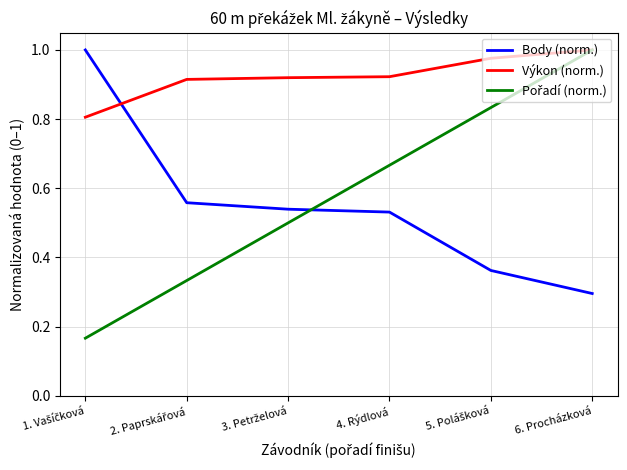

Count the Body (norm.) values in the range 0 to 1.

6